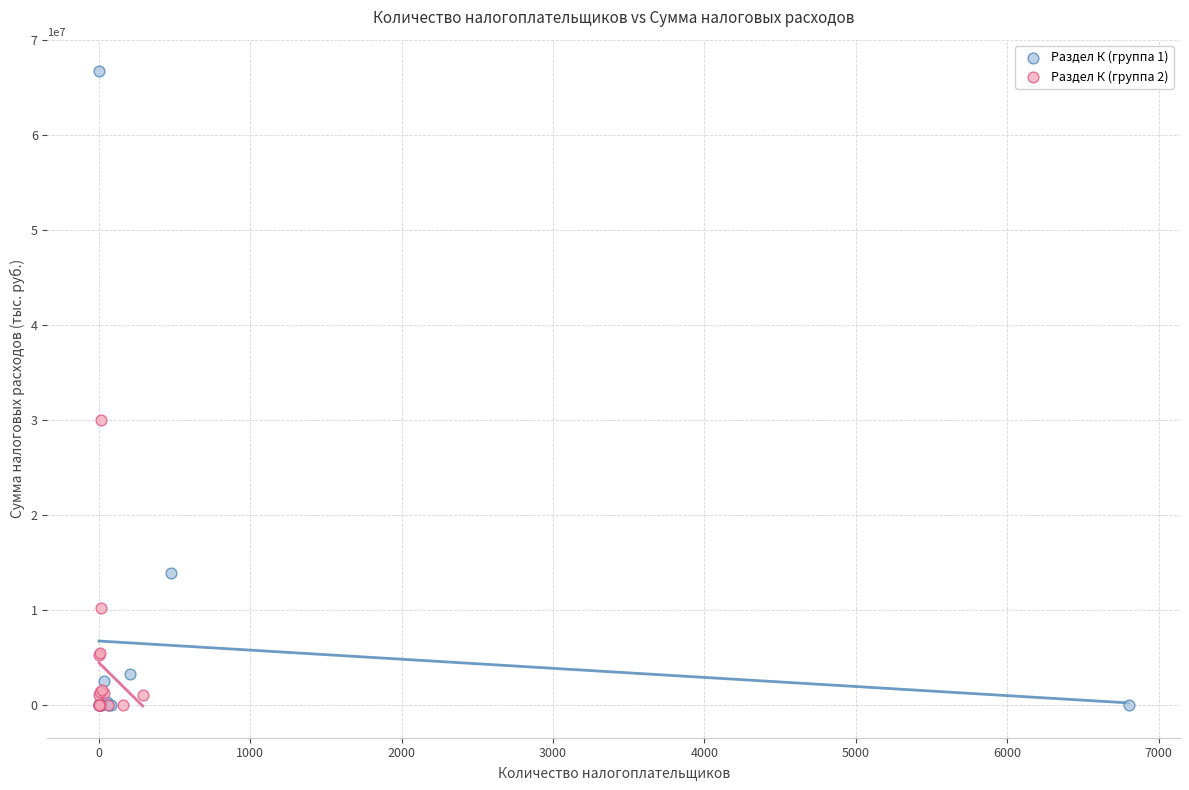

Which series has the widest spread of Y values?

Раздел К (группа 1)